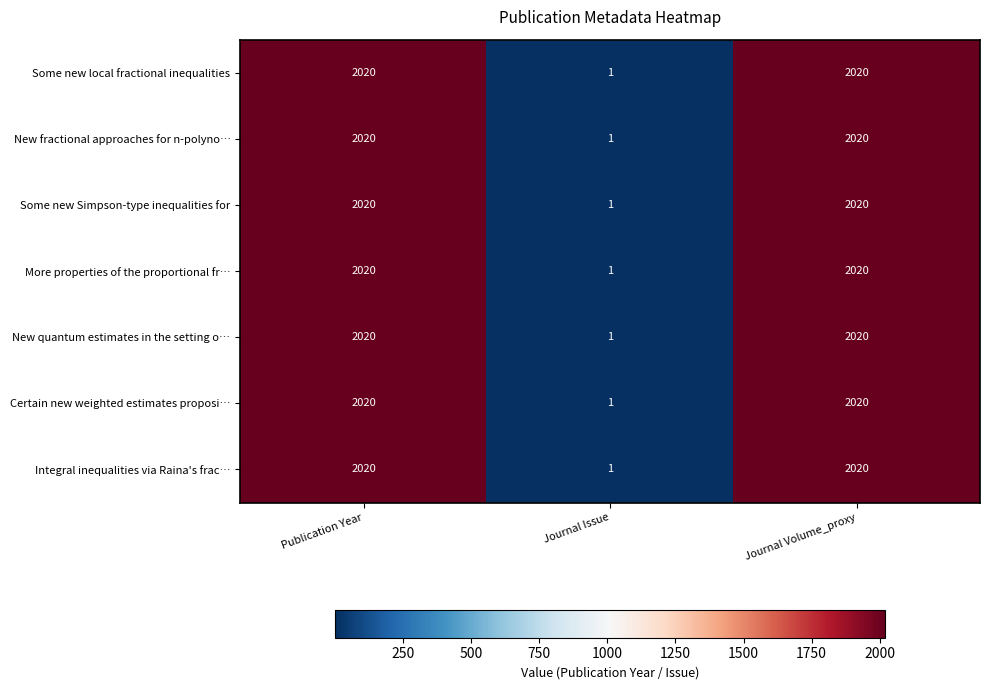

Count the number of data series in this chart.

7